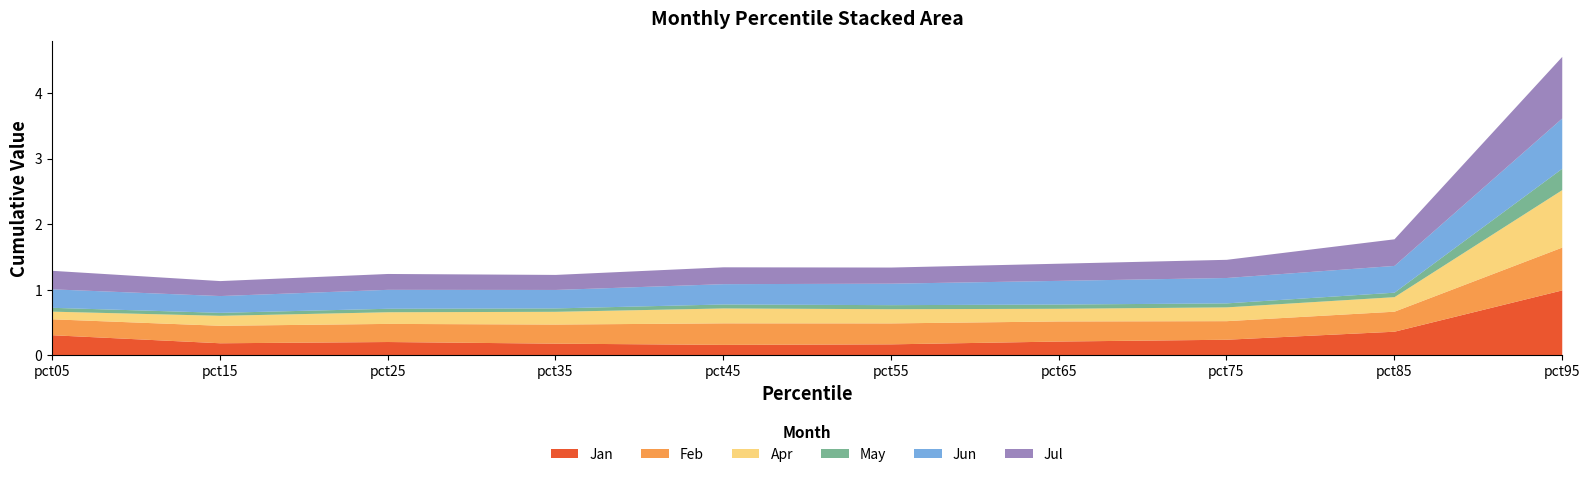

Which series changed the most between pct15 and pct35?

Apr